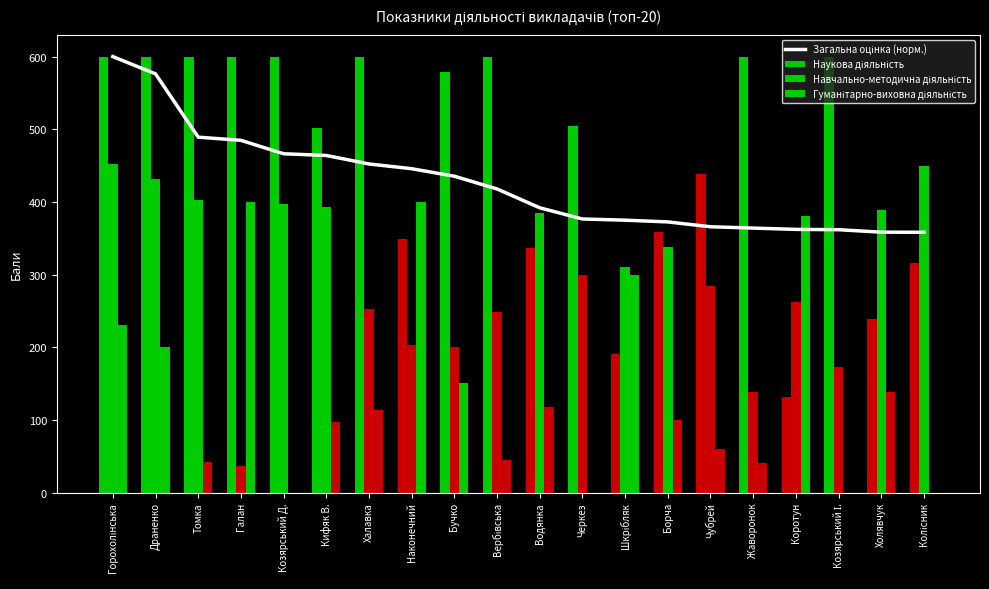

Is it true that the value at Бучко is 435.4?

True